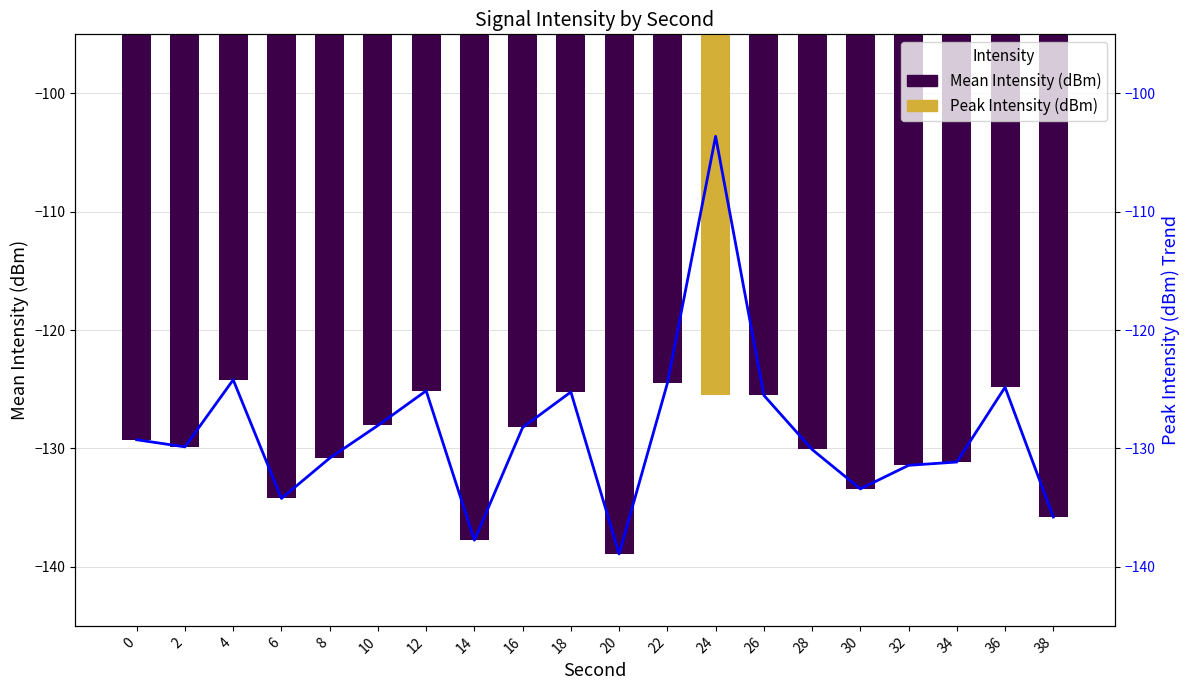

At which label is Mean Intensity (dBm) closest to -121?

4